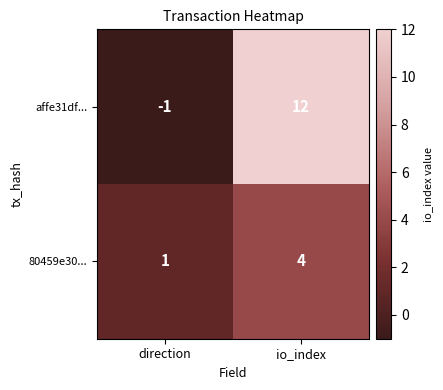

Count the number of categories in the chart.

2